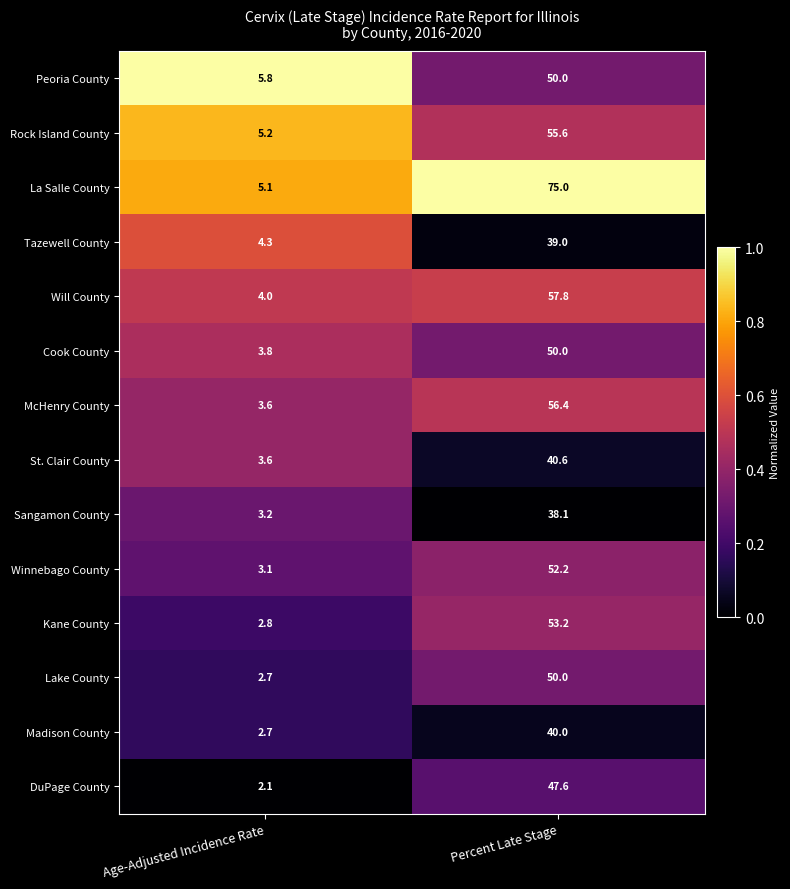

How many distinct data groups are displayed?

14